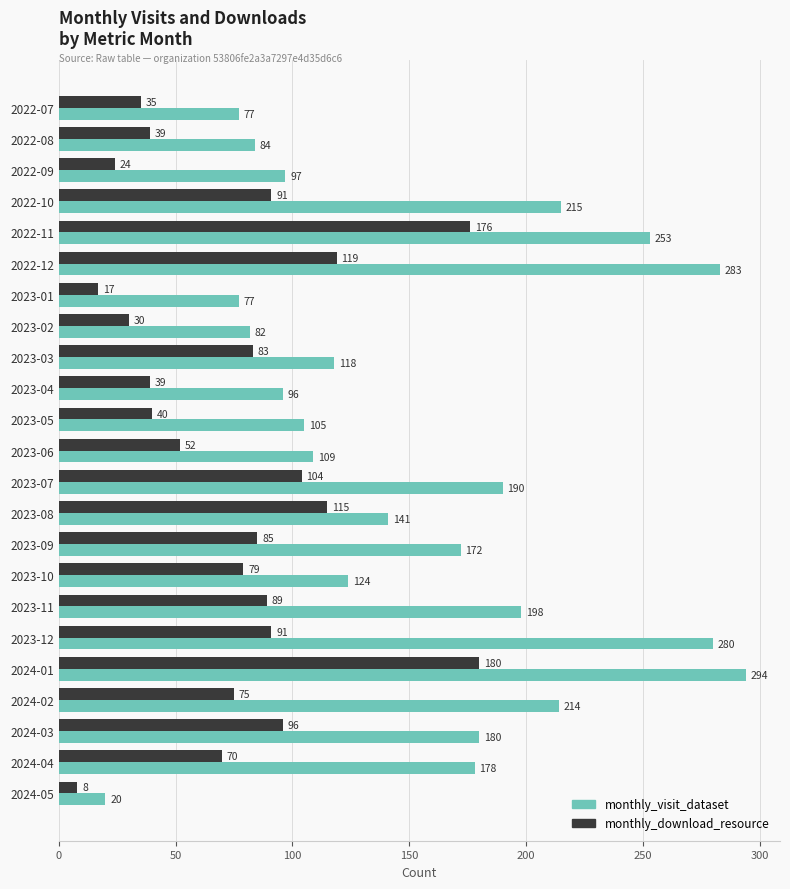

What is the average value of the monthly_visit_dataset series?

156